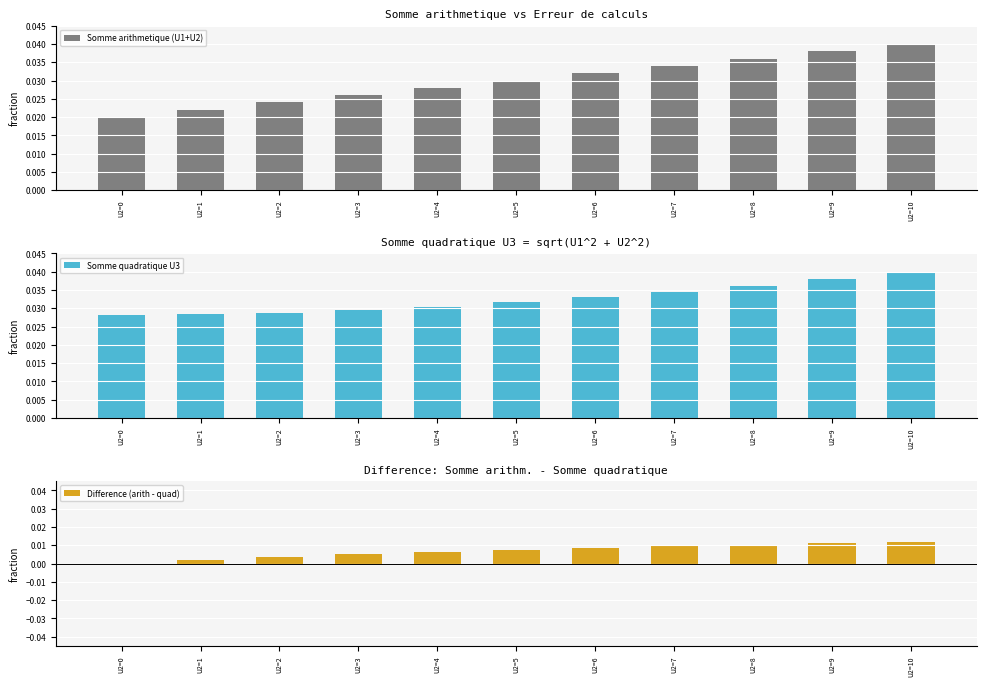

Is the value of Difference (arith - quad) at U2=9 greater than the value of Somme arithmetique (U1+U2) at U2=5?

No